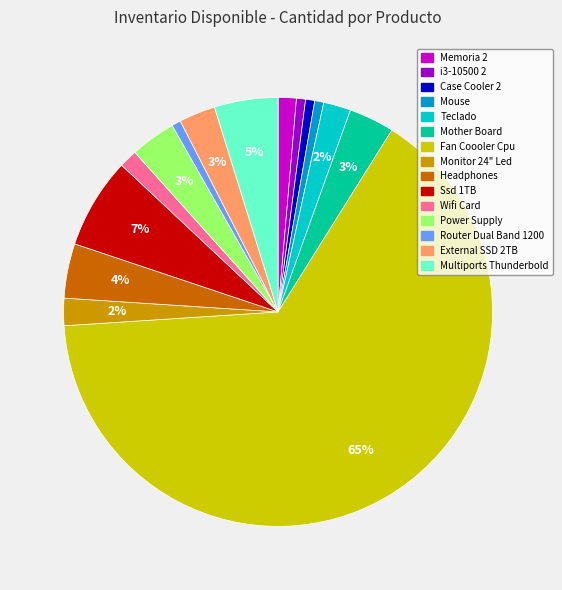

To the nearest percent, what percentage of the pie is Fan Coooler Cpu?

65%